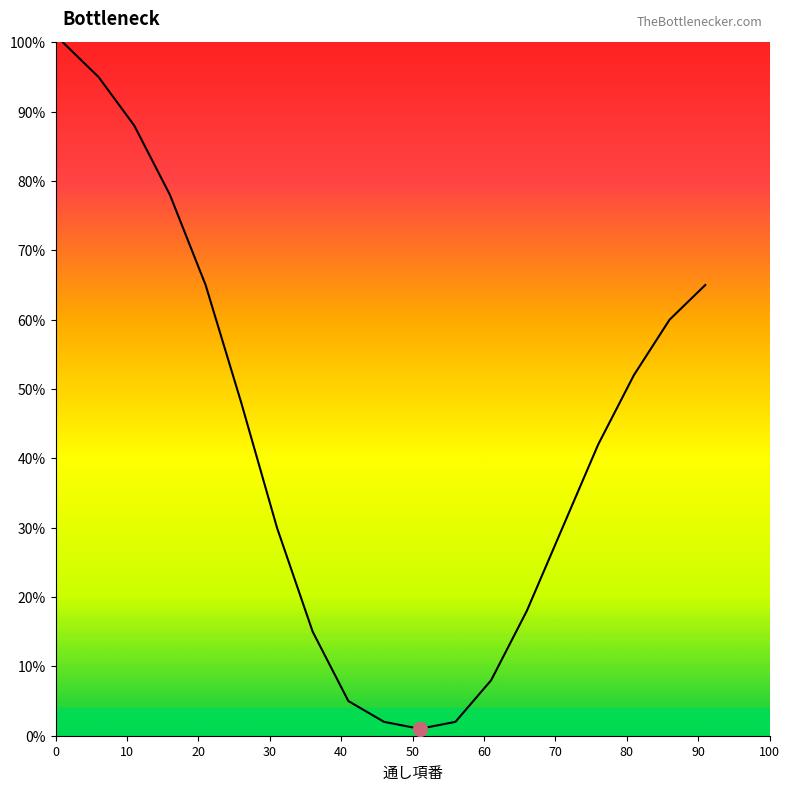

What is the sum of all values?

804